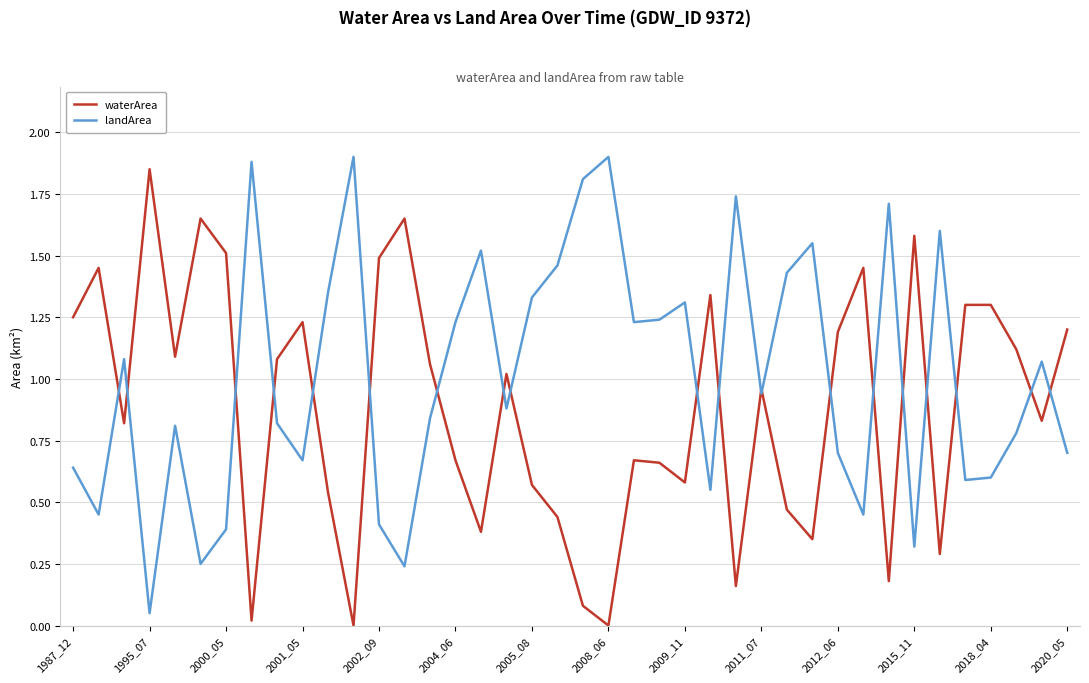

True or false: waterArea has more than 2 points higher than both neighbors.

True